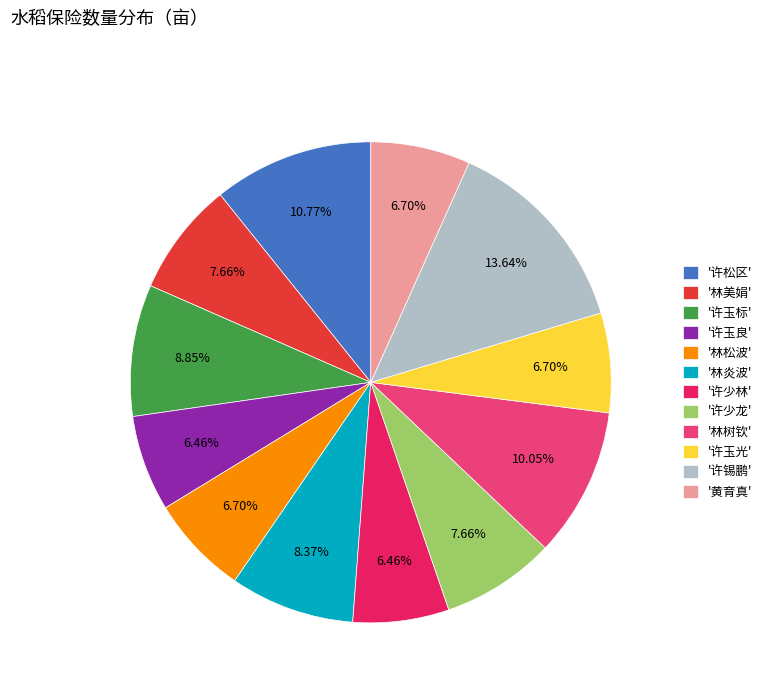

Which category has the biggest portion of the pie?

'许锡鹏'